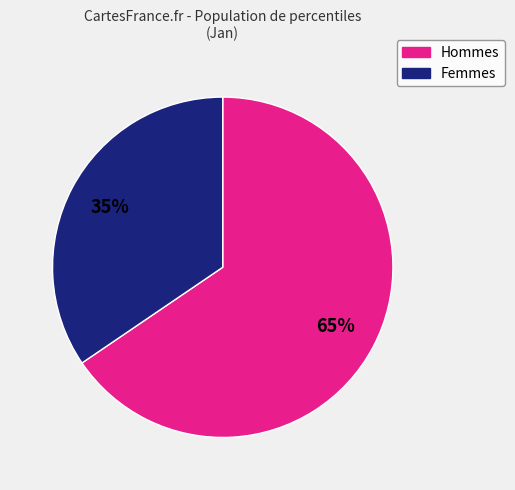

To the nearest percent, what is the average slice percentage?

50%